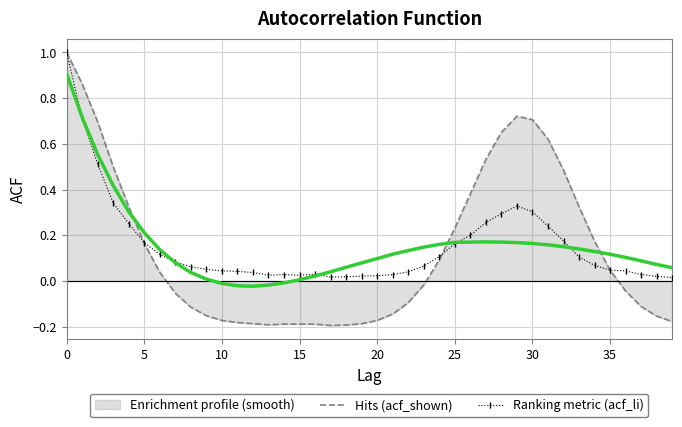

Does the chart have visible grid lines?

Yes